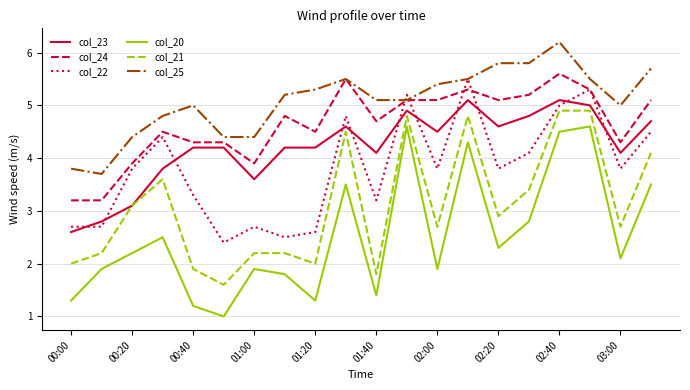

Which series has the largest total across all categories?

col_25